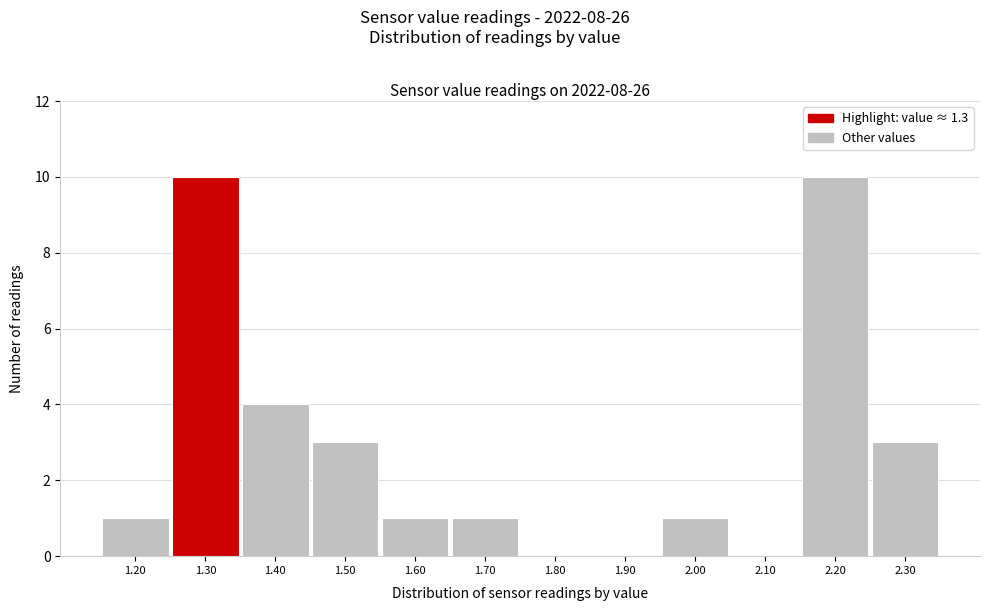

Reading left to right, list every bar in this chart as the range it spans on the x-axis followed by its height. The values are not printed on the chart, so give them approximately, as read against the axis.

1.15 to 1.25: 1
1.25 to 1.35: 10
1.35 to 1.45: 4
1.45 to 1.55: 3
1.55 to 1.65: 1
1.65 to 1.75: 1
1.75 to 1.85: 0
1.85 to 1.95: 0
1.95 to 2.05: 1
2.05 to 2.15: 0
2.15 to 2.25: 10
2.25 to 2.35: 3